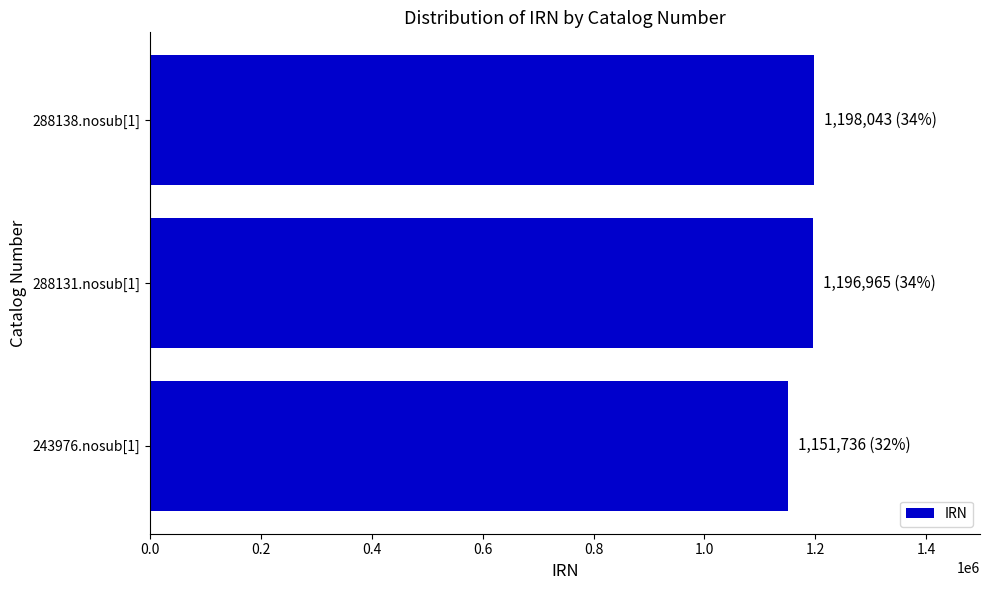

Between 243976.nosub[1] and 288131.nosub[1], which is larger?

288131.nosub[1]